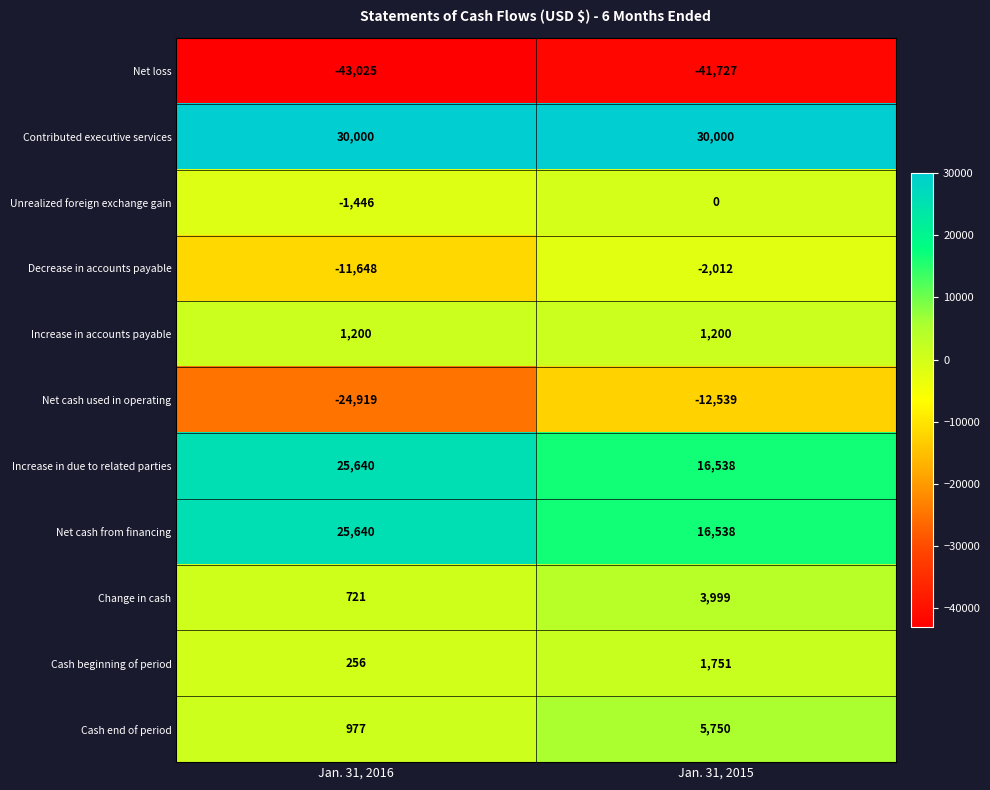

The value of Change in cash at Jan. 31, 2015 is 3999. True or false?

True